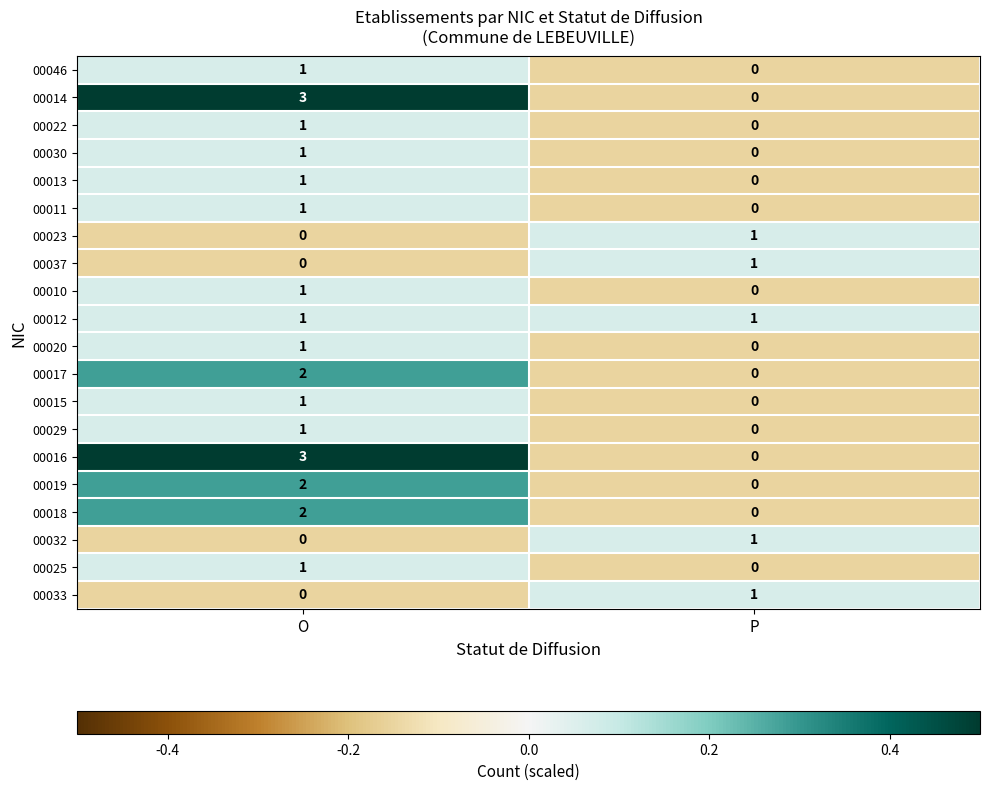

What is the spread (max minus min) of values at P?

1